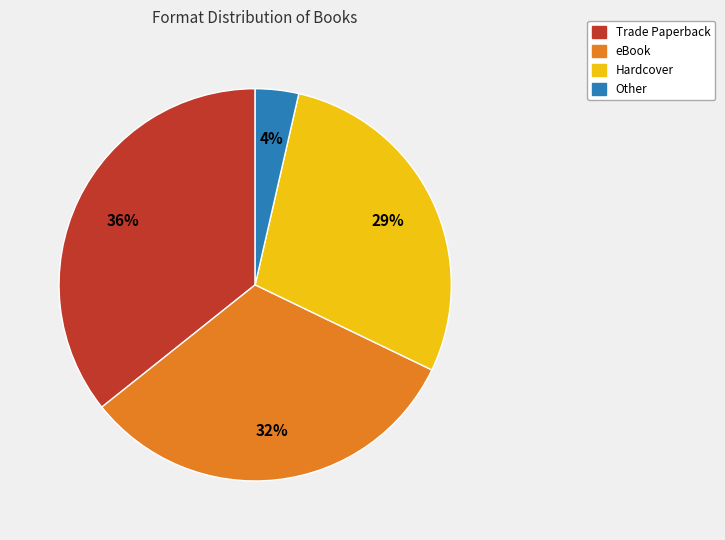

Is the sum of Hardcover and Other greater than half?

No